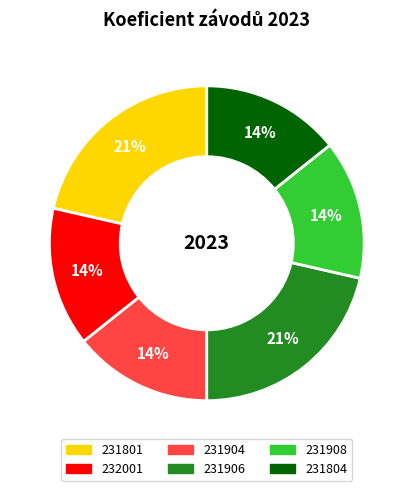

Combined, do 232001 and 231906 account for over 50%?

No